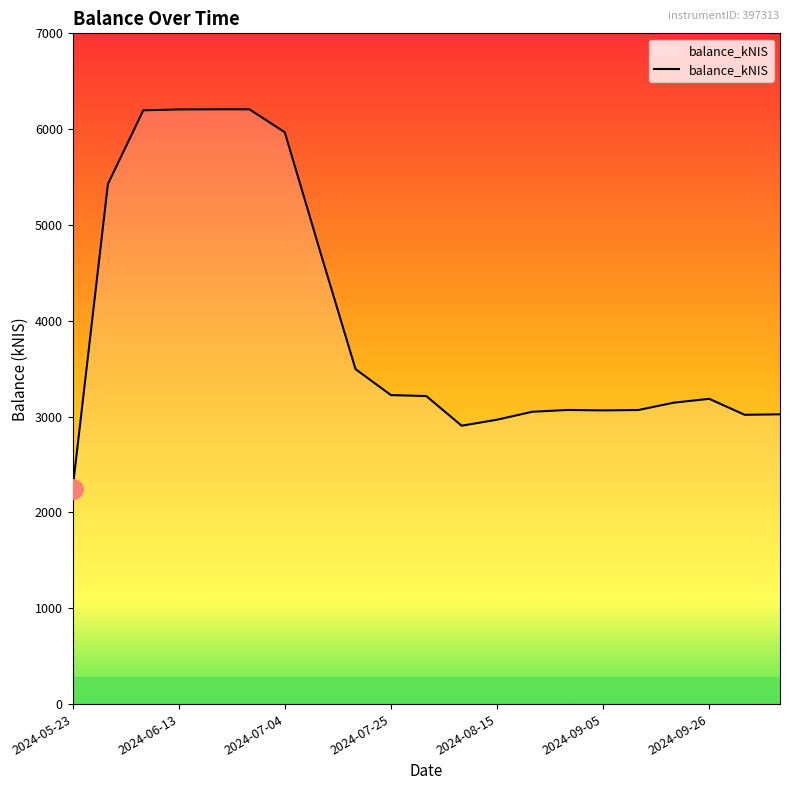

What is the greatest value displayed?

6206.8